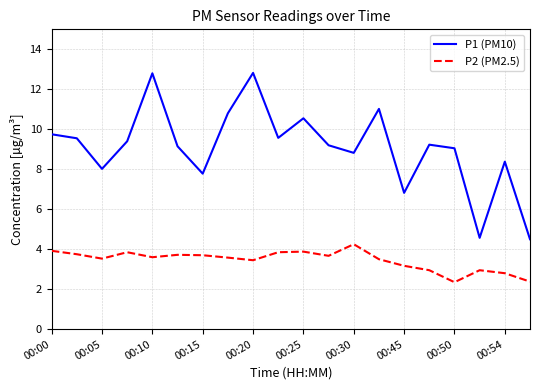

True or false: P1 (PM10) and P2 (PM2.5) intersect in this chart.

False